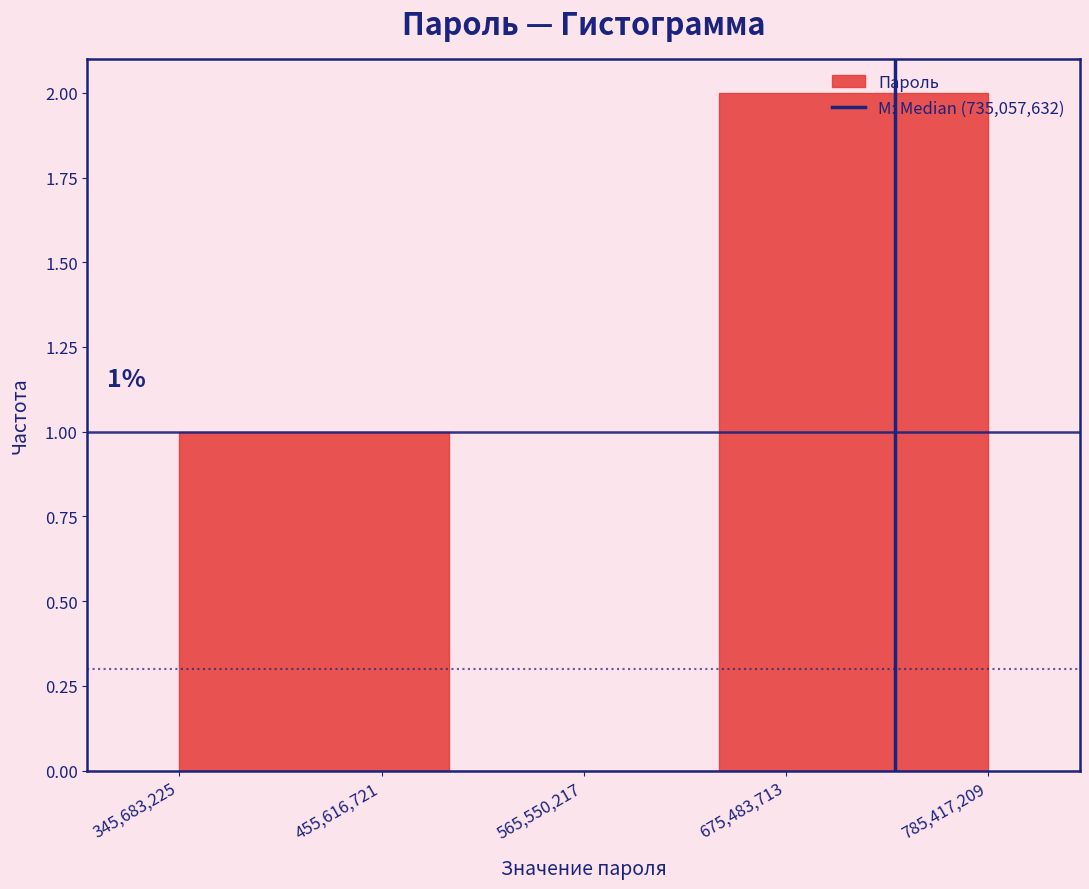

Which range on the x-axis has the tallest bar?

640000000 to 780000000